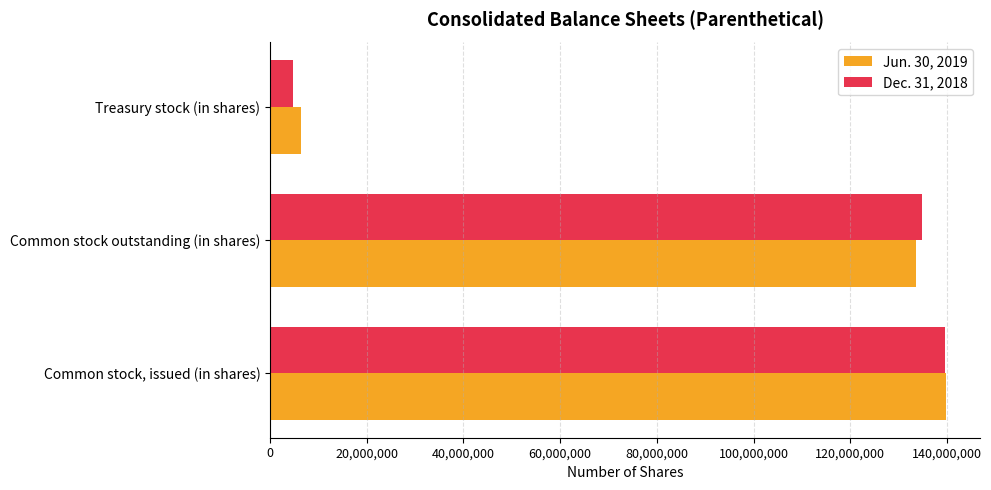

How many values in the Dec. 31, 2018 series are below 134874302?

1